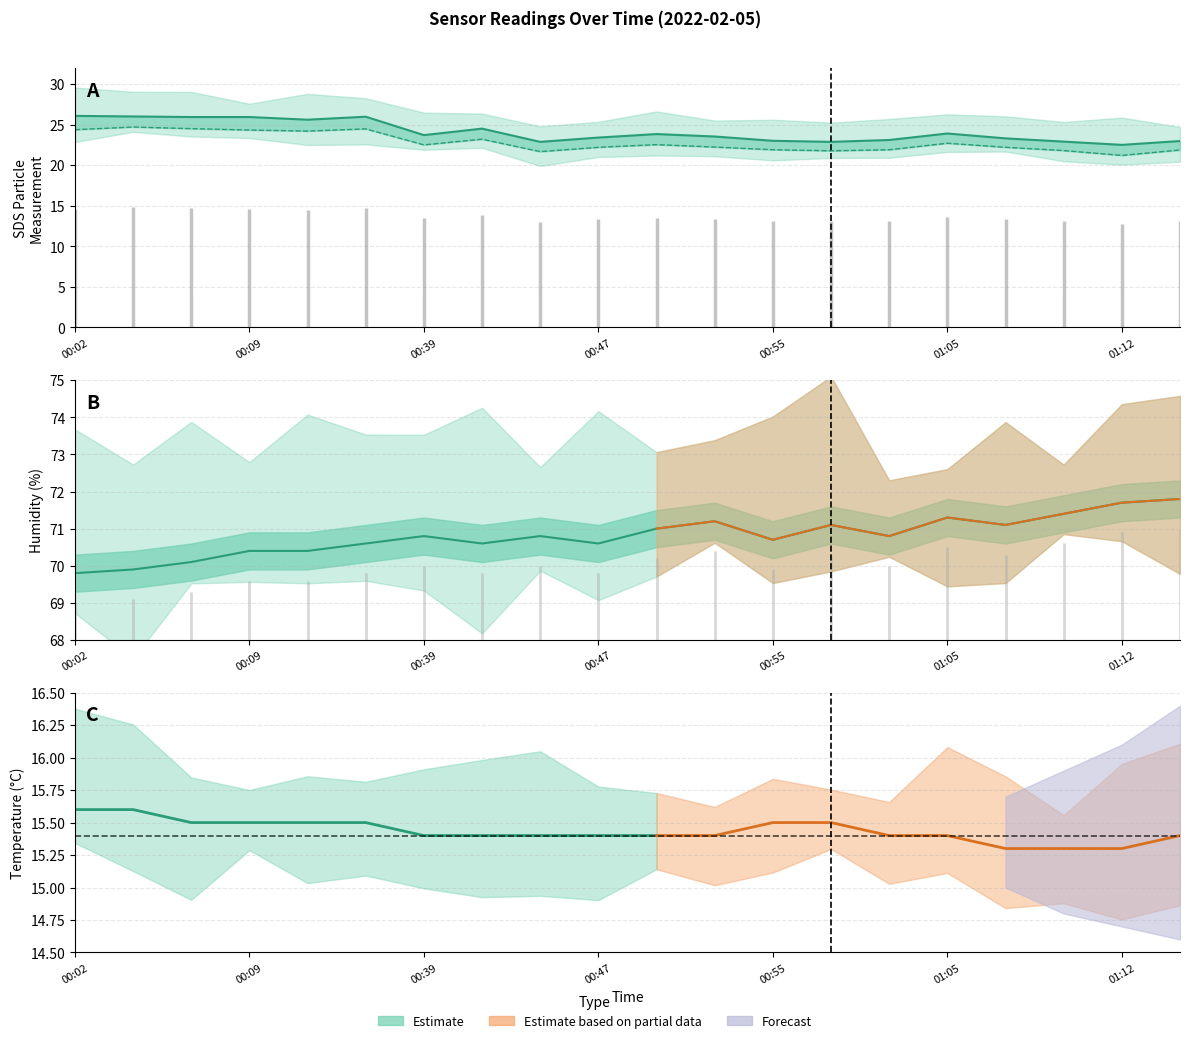

How many interior local valleys does the Humidity series have?

5